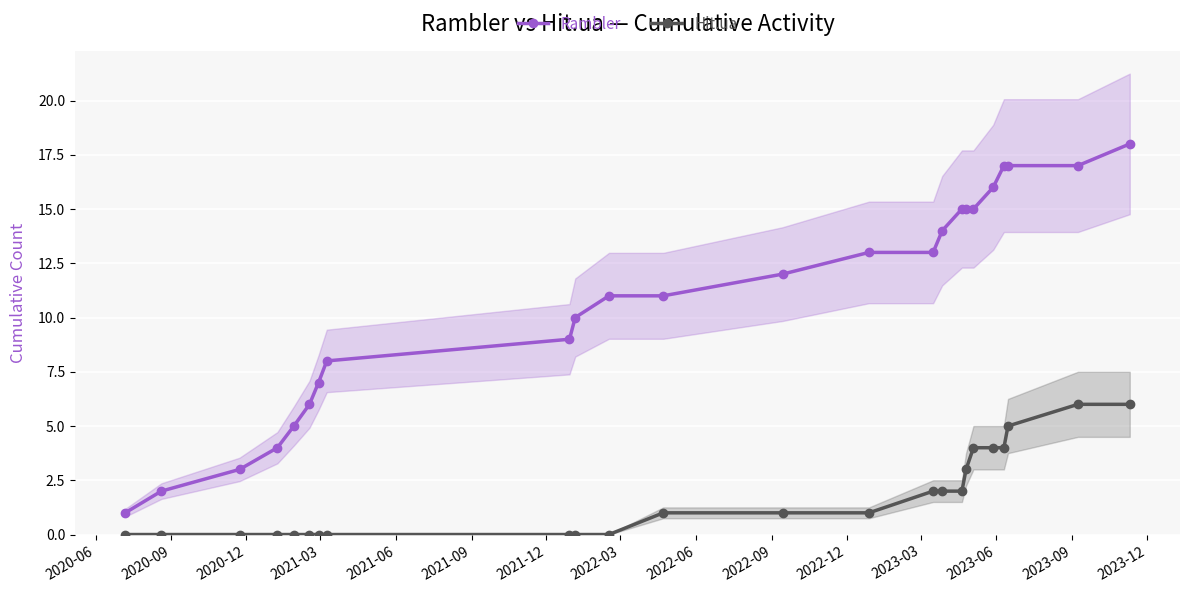

True or false: Hit.ua and Rambler cross at least once.

False